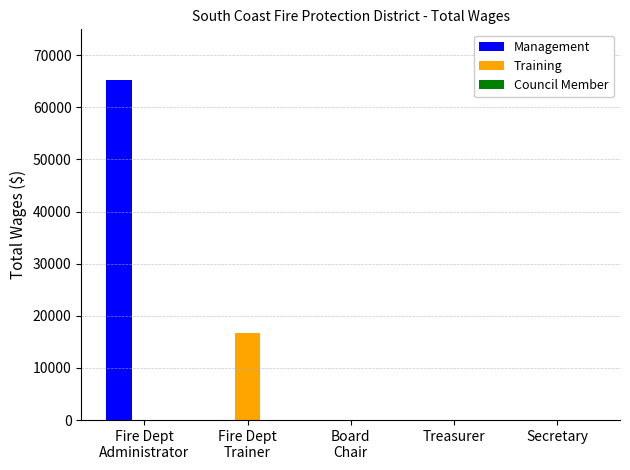

How many values in the Training series exceed 0?

1